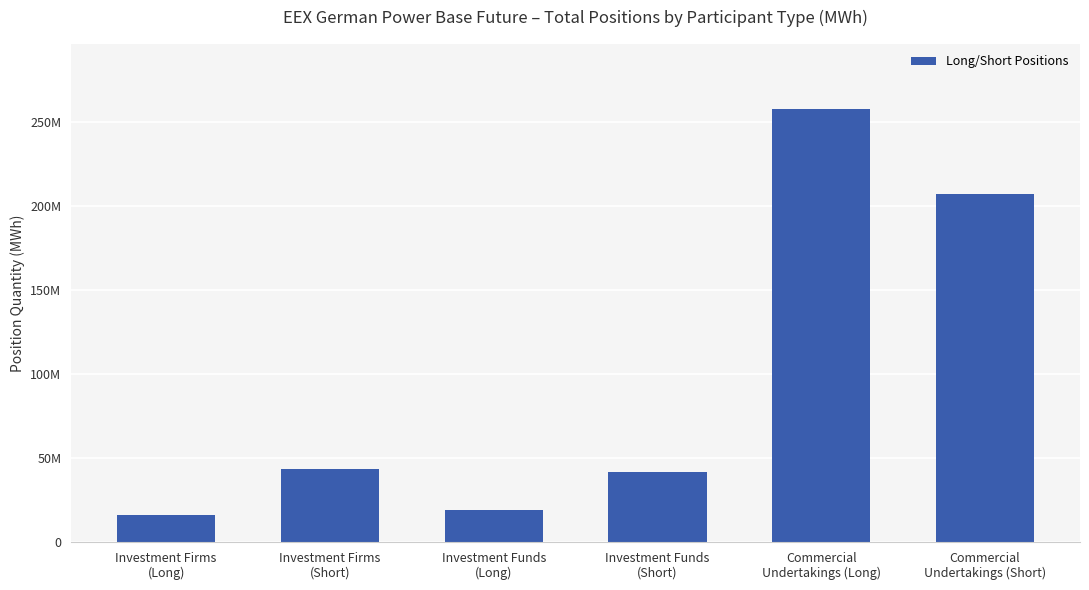

Does the chart contain any negative values?

No